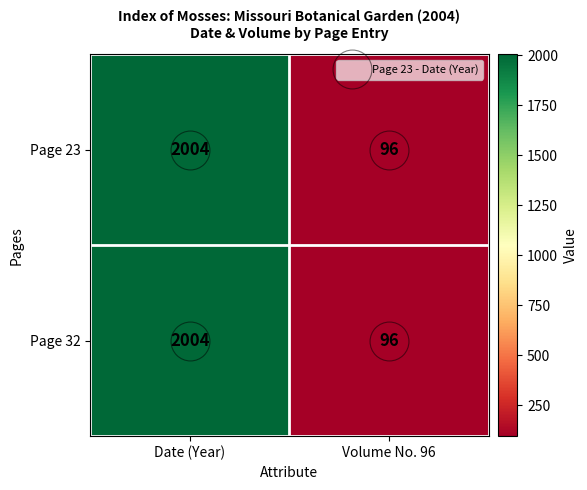

What is the difference between the maximum and minimum values in the Page 23 series?

1908